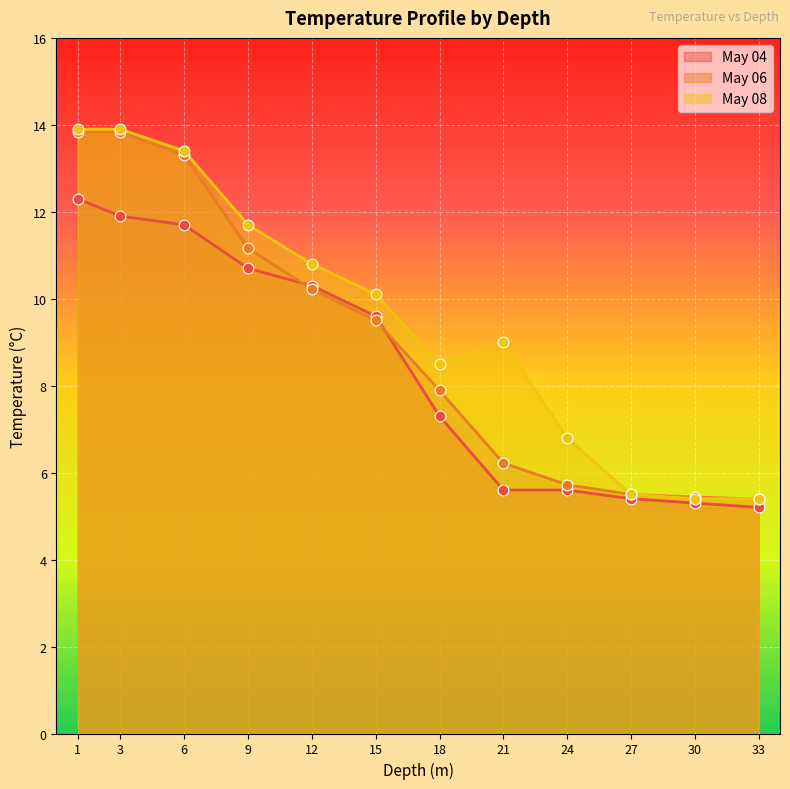

Which series has the largest total across all categories?

May 08